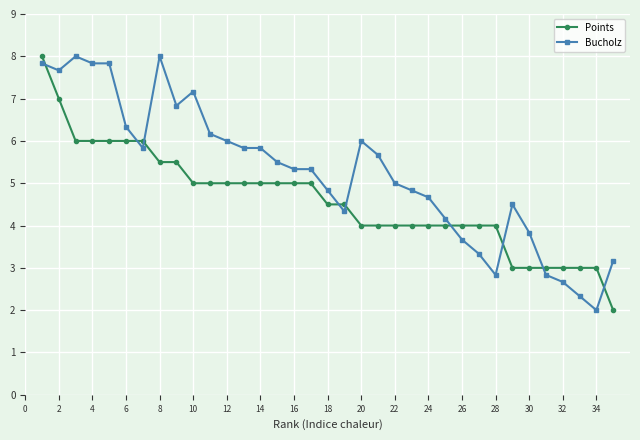

Which series has the largest total across all categories?

Bucholz